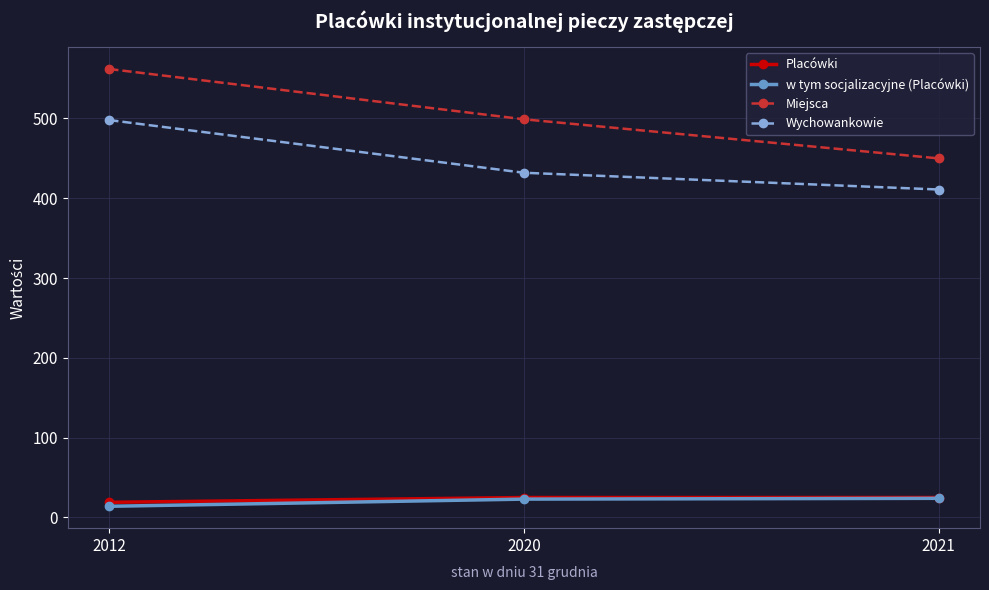

What is the value of the Miejsca point at the 2nd from the left?

499